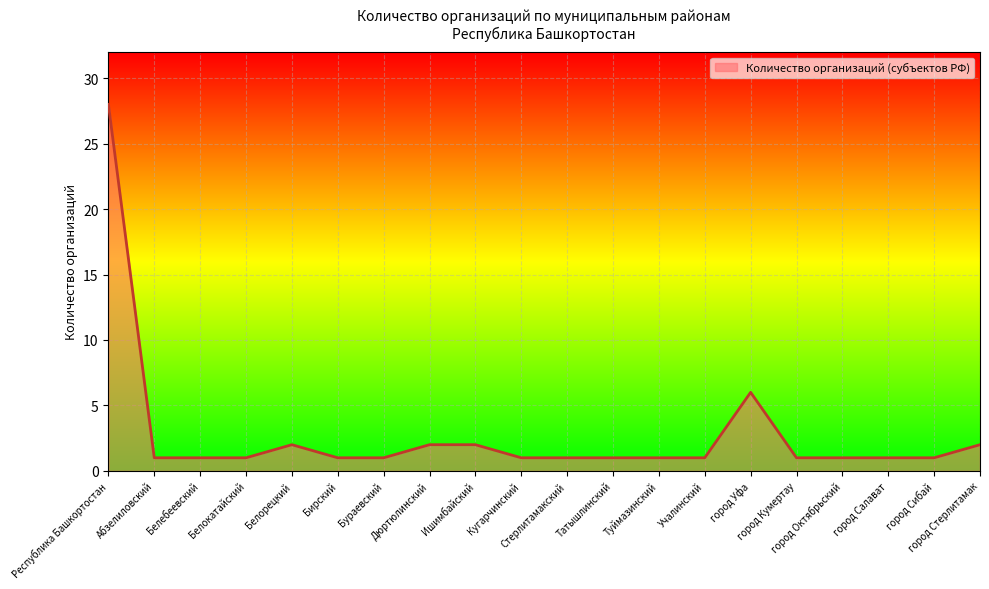

What is the difference between the maximum and minimum values?

27